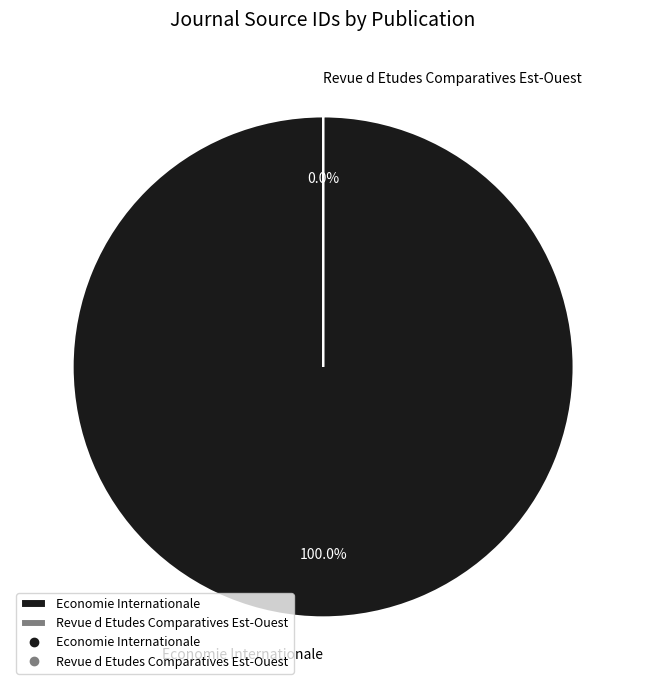

Which slice is the smallest?

Revue d Etudes Comparatives Est-Ouest